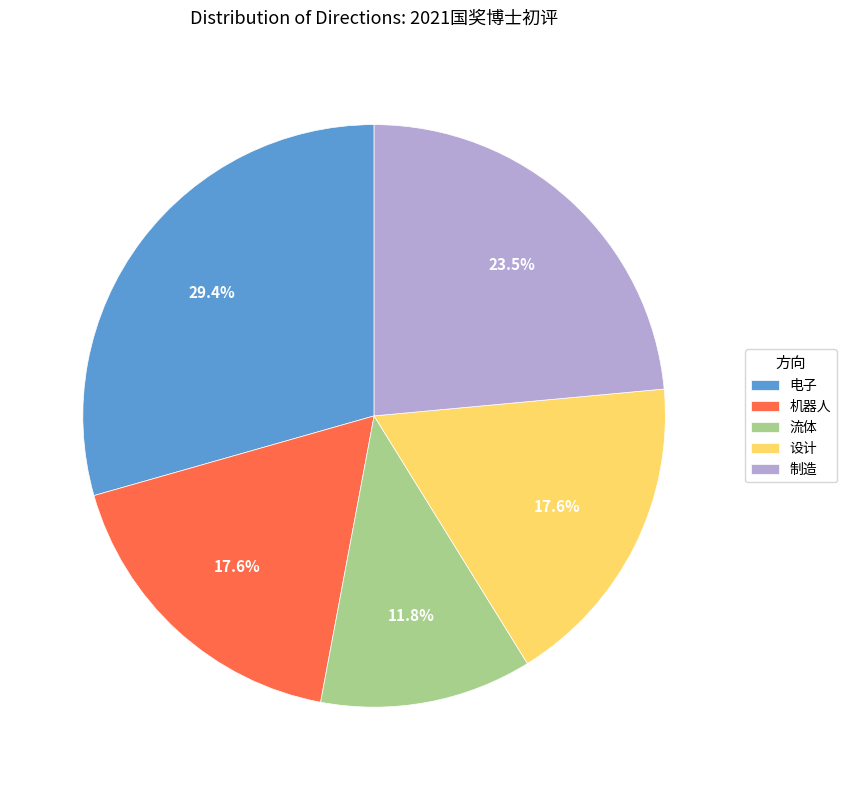

Which slice is the smallest?

流体